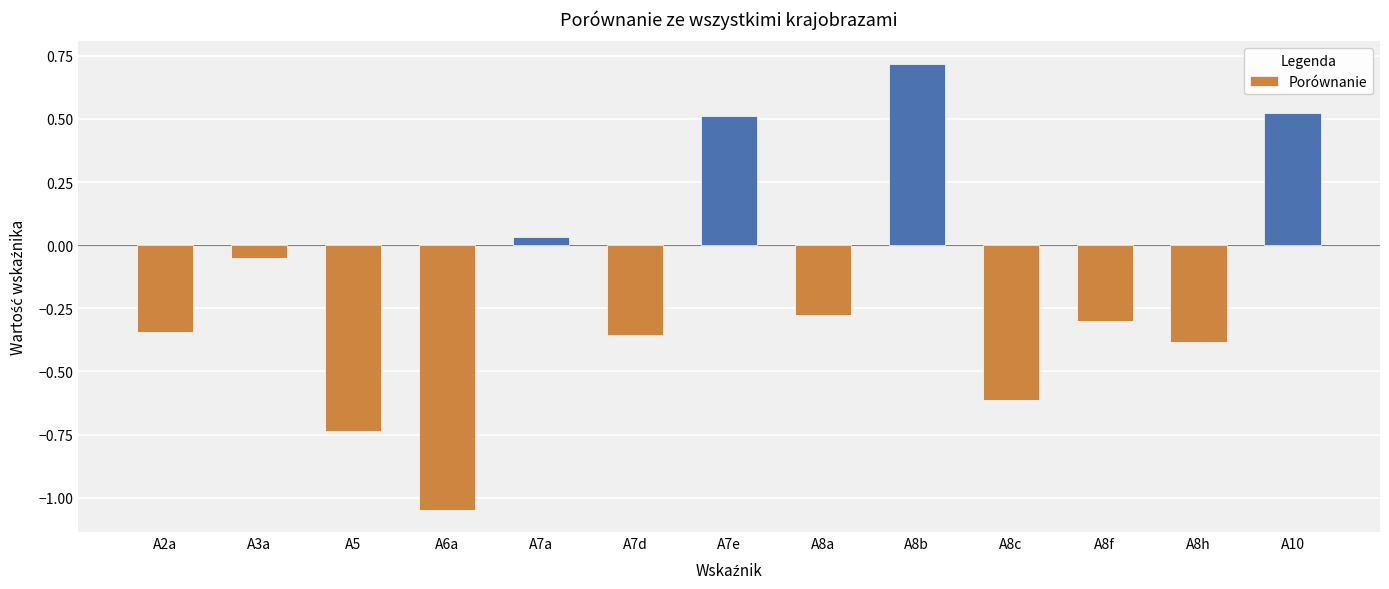

What is the change in value from A8a to A10?

+0.8